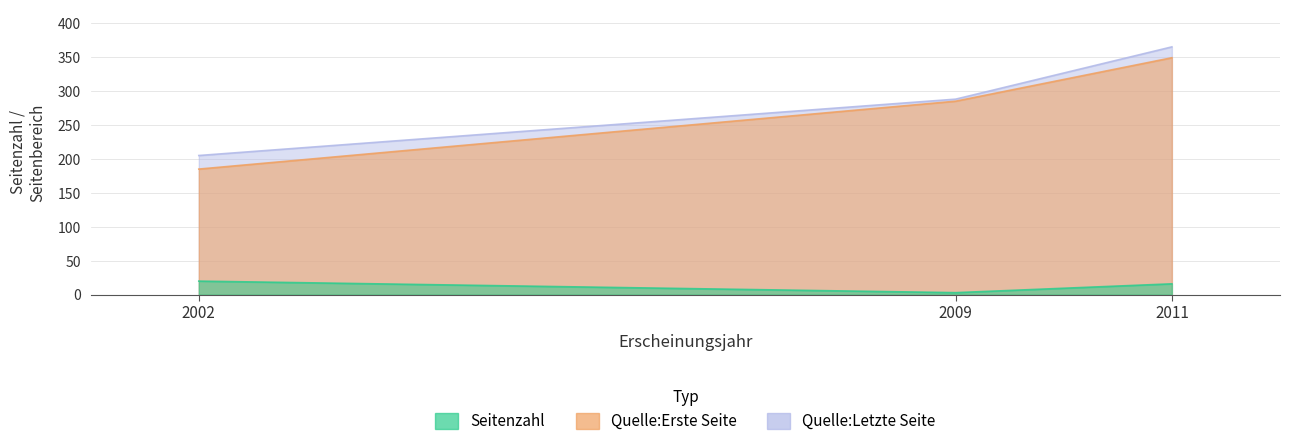

At which label does Quelle:Letzte Seite first exceed 288?

2011